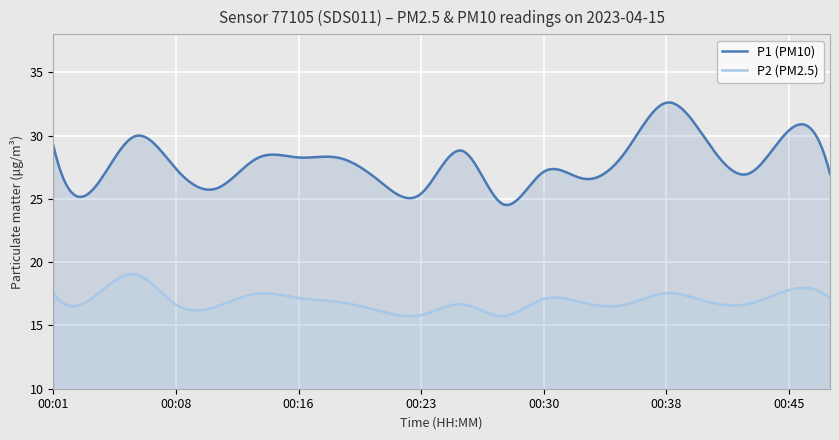

What is the difference between the maximum and second lowest values in the P1 series?

7.2